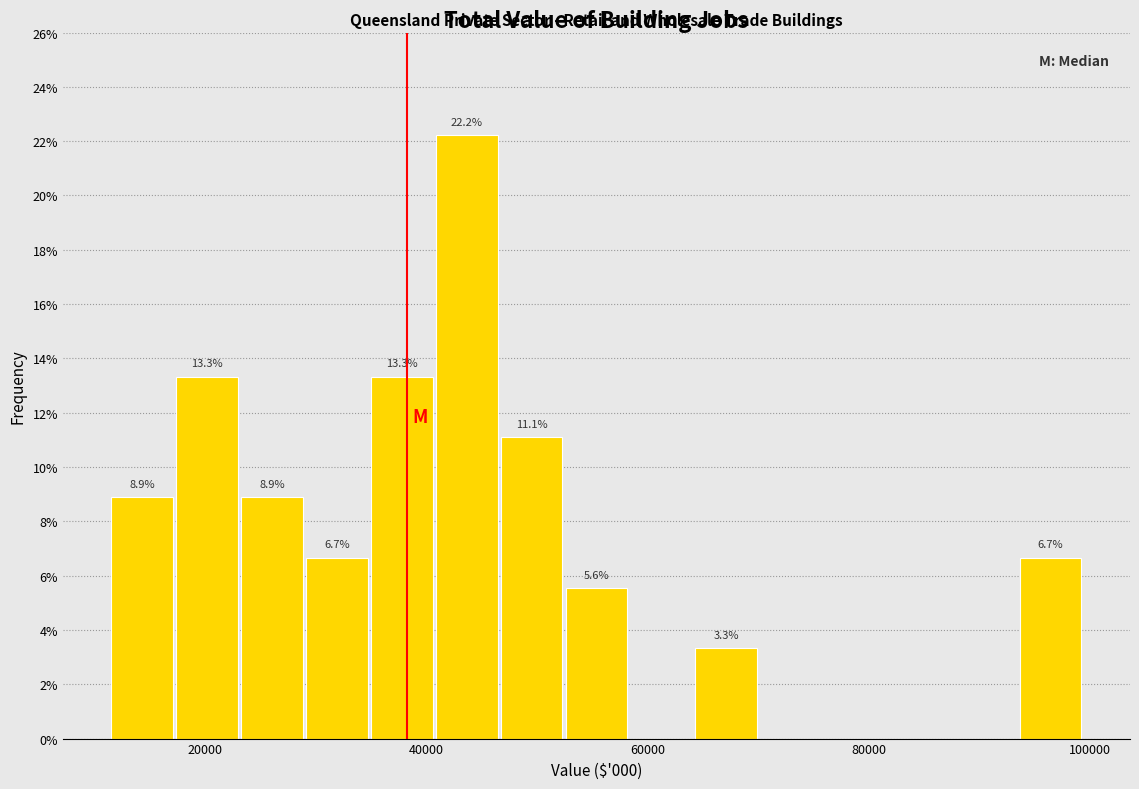

Read against the x-axis, roughly where is the centre of the tallest bar?

44000